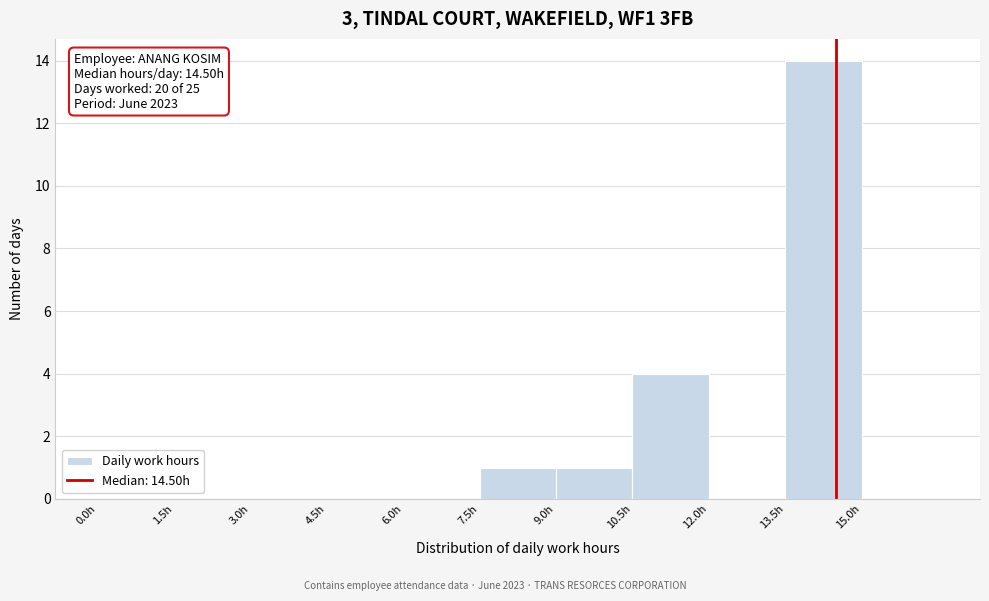

Which range on the x-axis has the tallest bar?

13.5 to 15.0